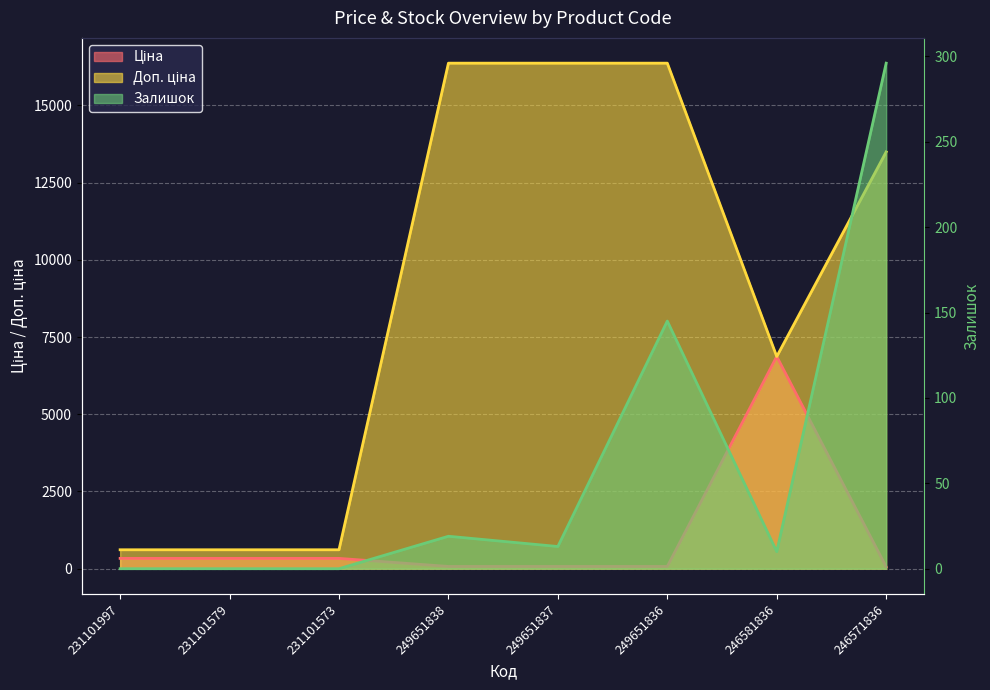

How many lines are shown in the chart?

3